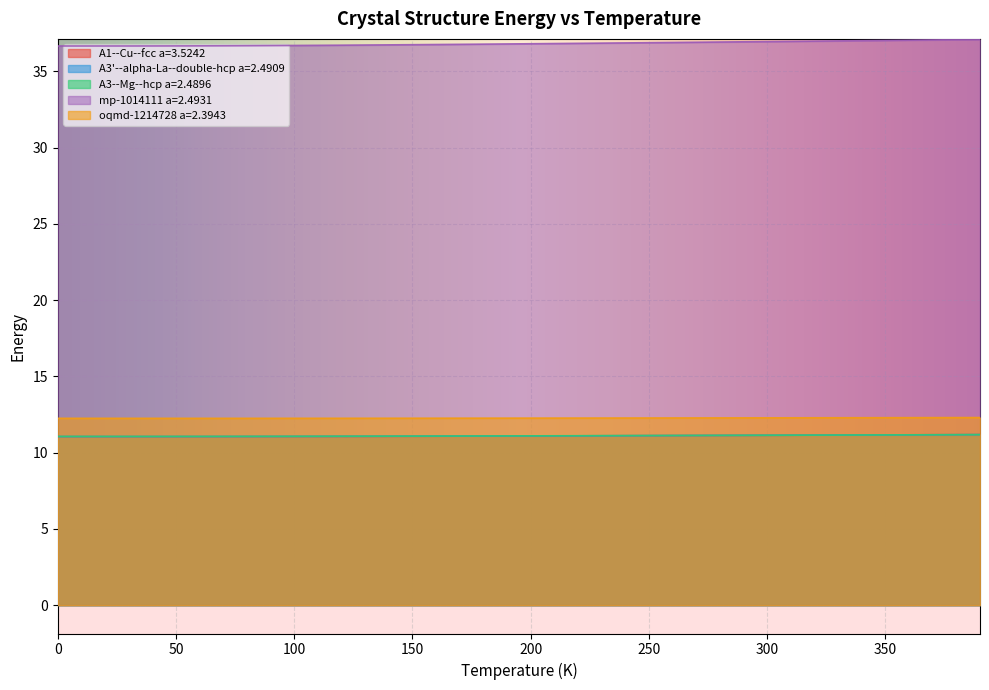

What is the approximate value of A3--Mg--hcp a=2.4896 at 280.0?

11.1